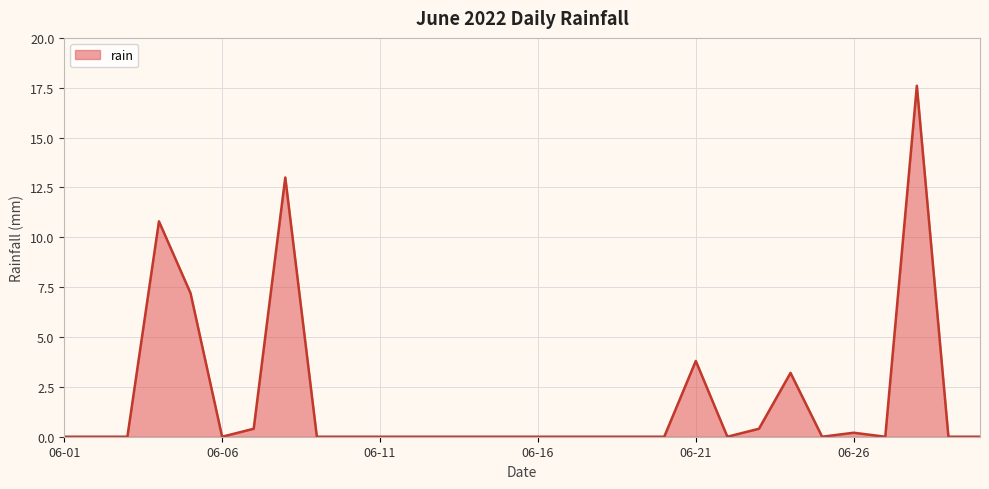

How many lines are shown in the chart?

1